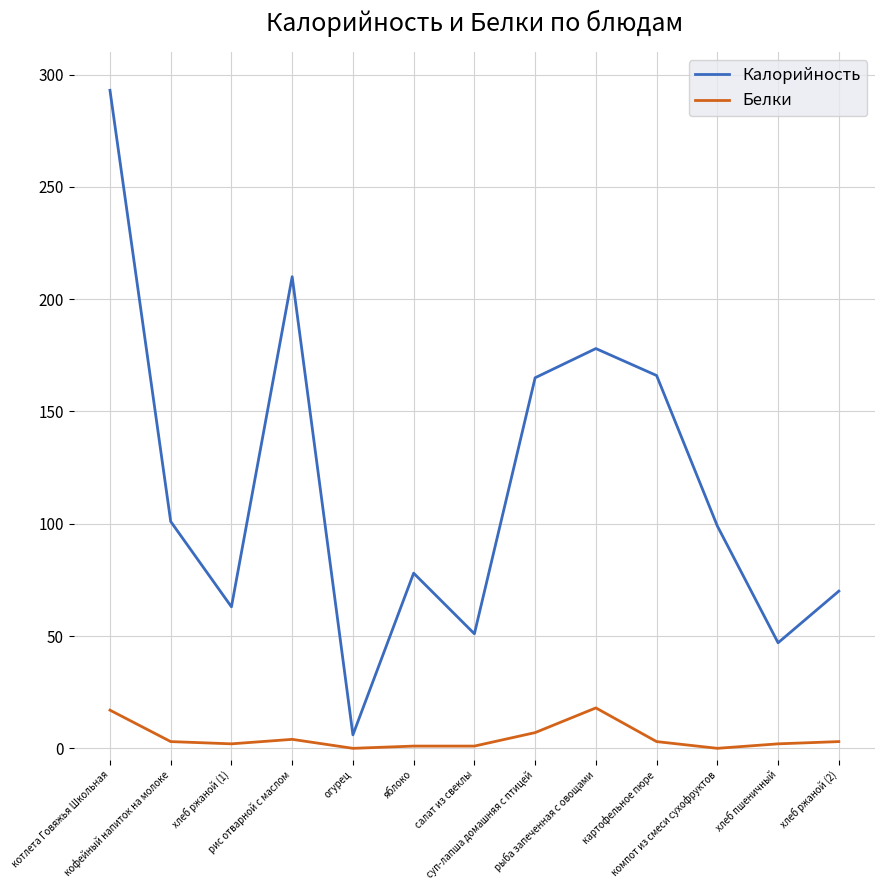

Where is the first local maximum for Калорийность?

рис отварной с маслом